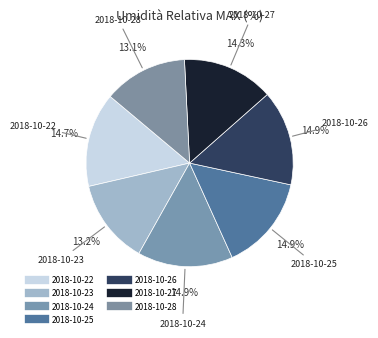

How many segments does this pie chart have?

7